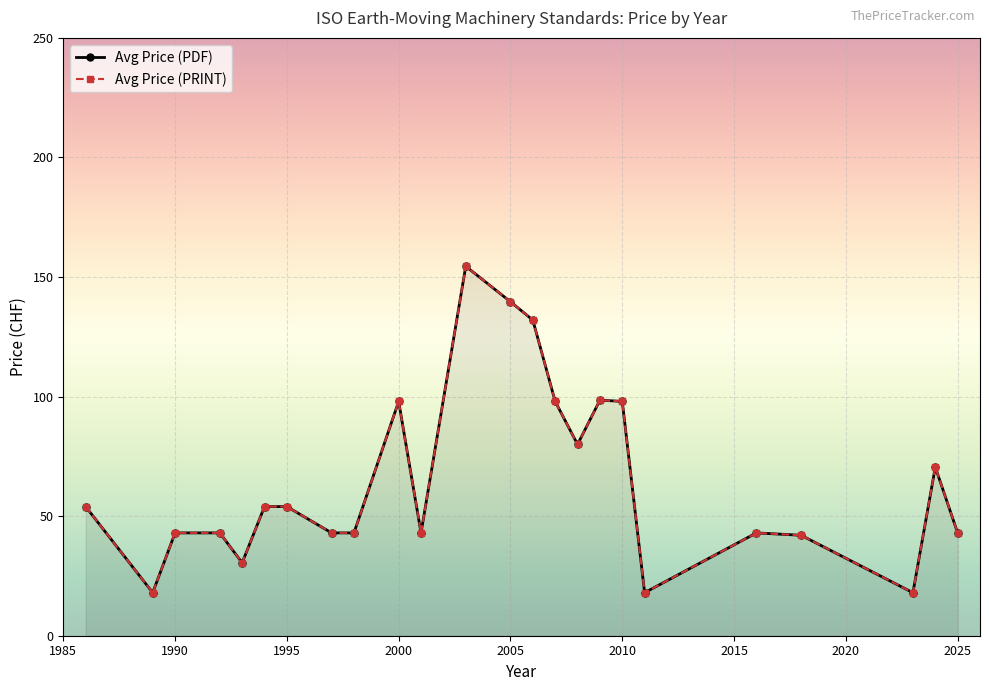

True or false: Avg Price (PDF) and Avg Price (PRINT) cross at least once.

False